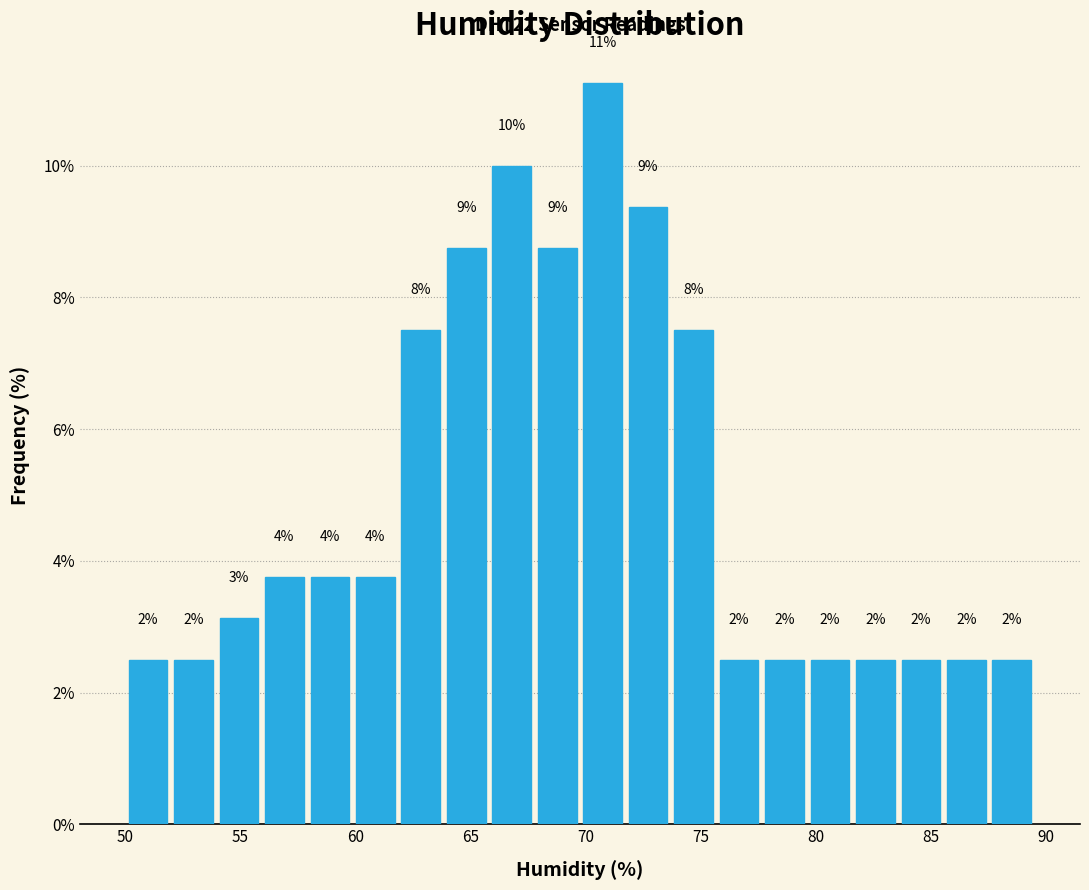

Around what value on the x-axis is the tallest bar? Give the approximate position of its centre, as read against the axis.

70.5